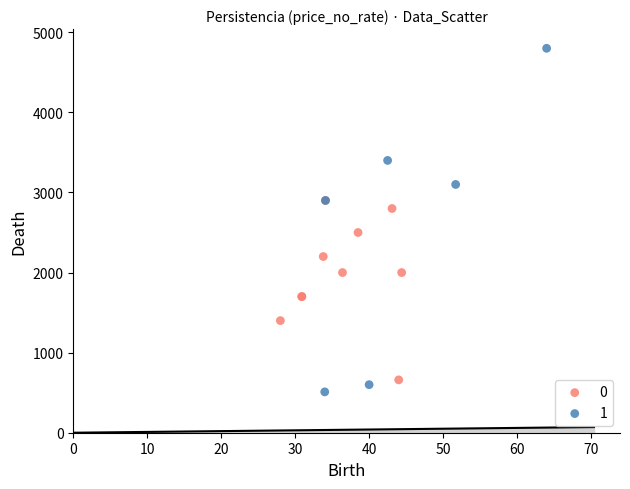

Which series has the largest Y range (max minus min)?

1